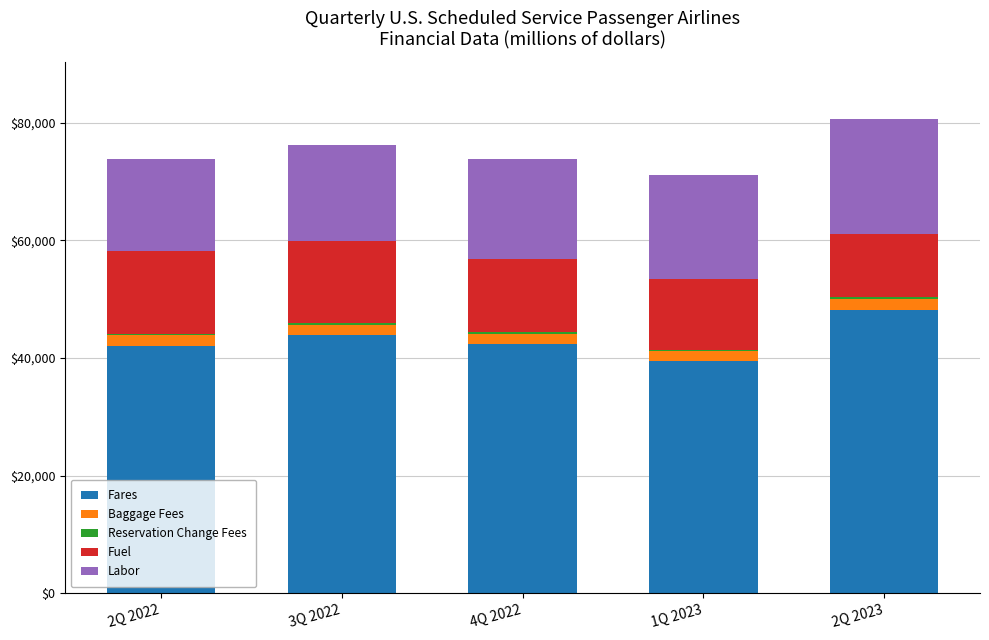

The value of Fares at 1Q 2023 is 39454.4. True or false?

True